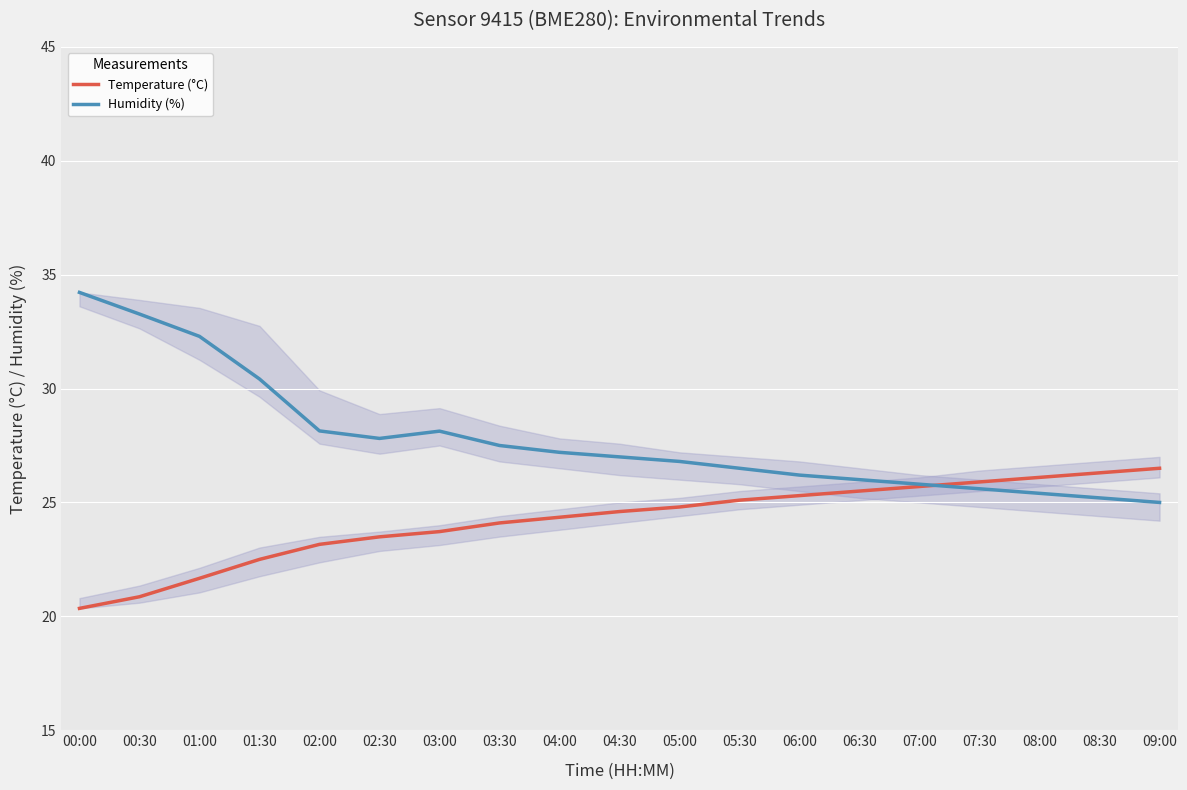

How many lines are shown in the chart?

2